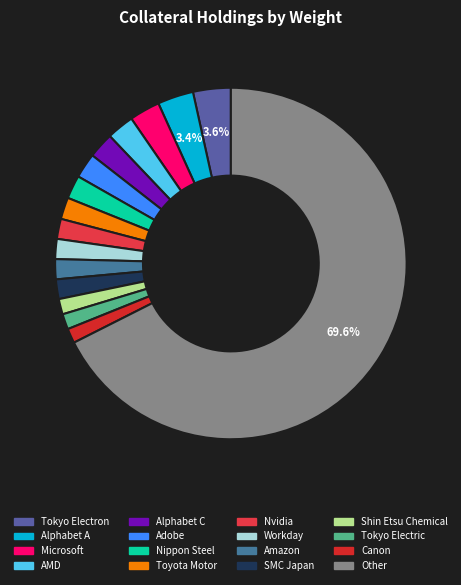

Count the number of slices in the pie.

16